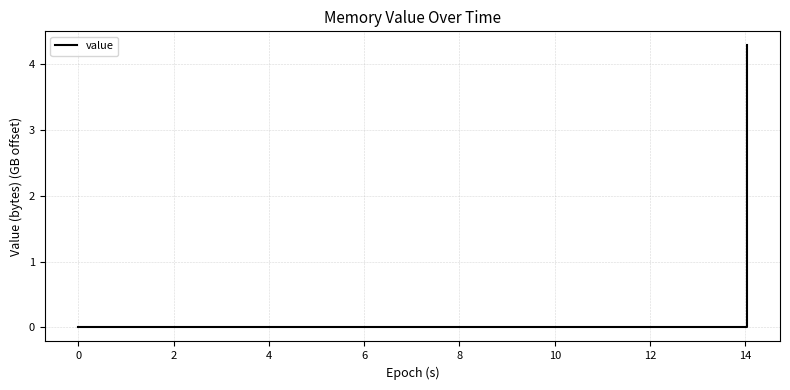

What is the maximum value shown in the chart?

4.3